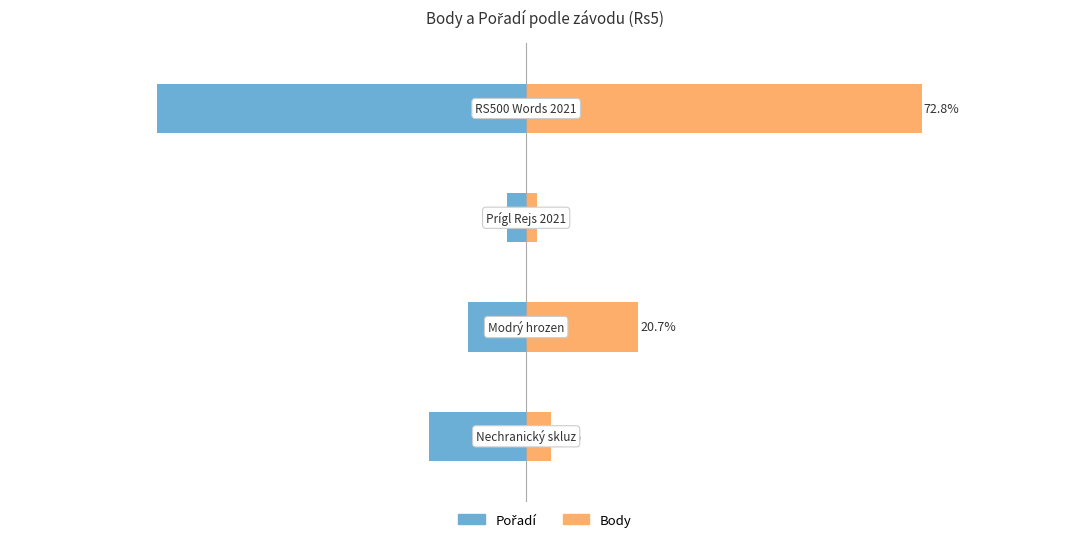

How many data points in Body are above 20?

2